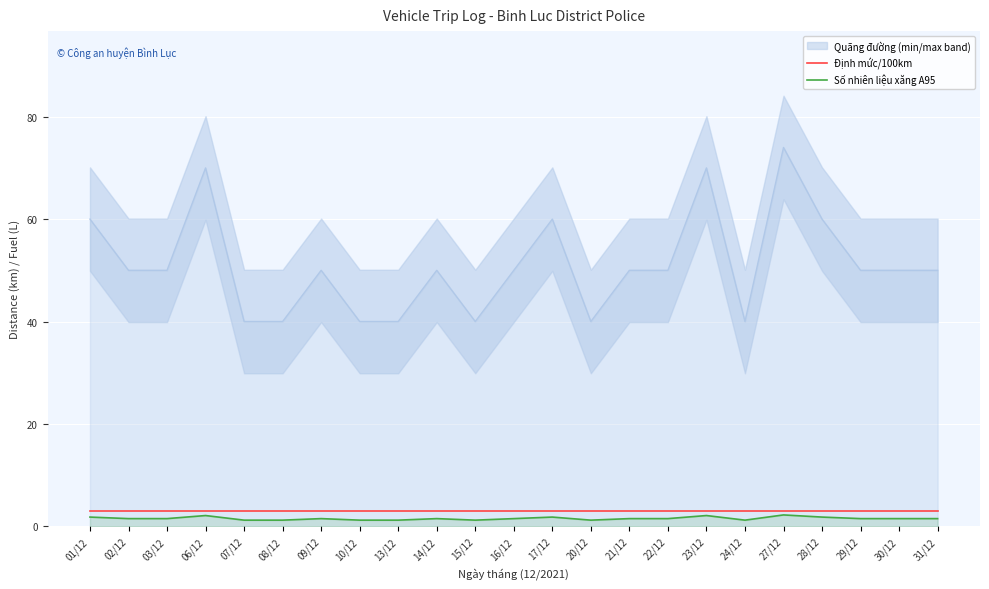

True or false: Số nhiên liệu xăng A95 has a value of 1.5 at 31/12.

True